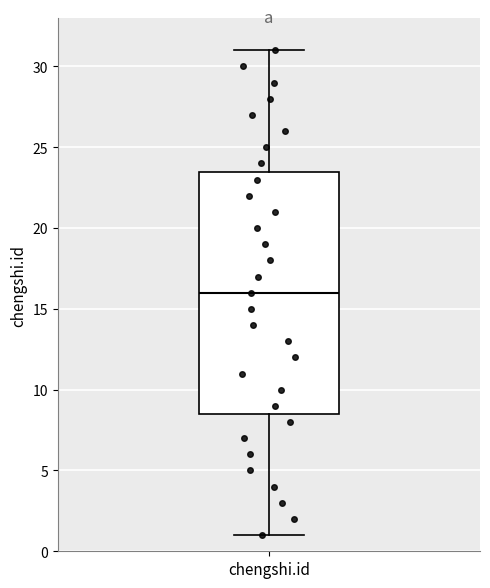

Read this box plot against the y-axis: the position of the median line, the range covered by the box, and the ends of both whiskers. The values are not printed on the chart, so give them approximately, as read against the axis.

median 16.0, box 8.5 to 23.5, whiskers 1.0 to 31.0